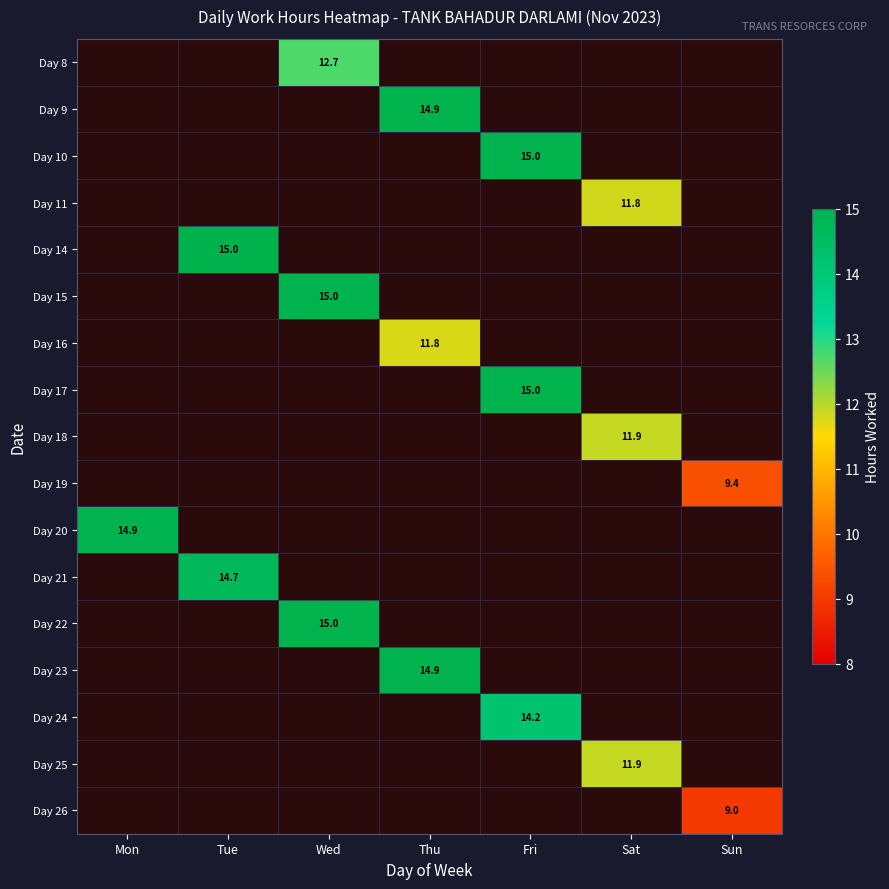

The value of Day 18 at Sat is 11.9. True or false?

True